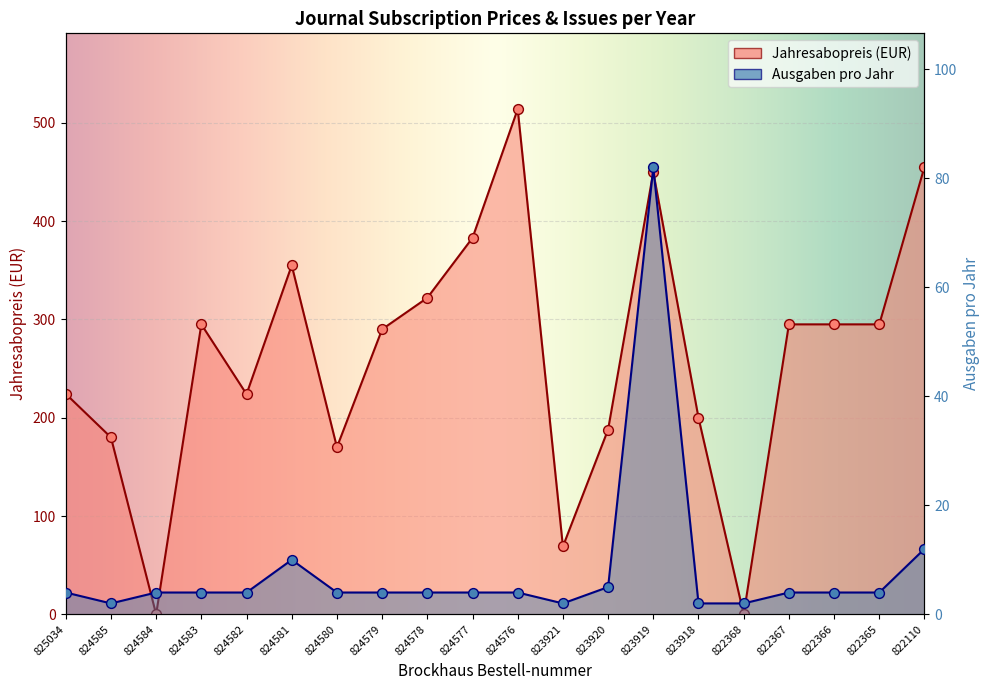

What are all the series names shown in the legend?

Jahresabopreis, Ausgaben pro Jahr